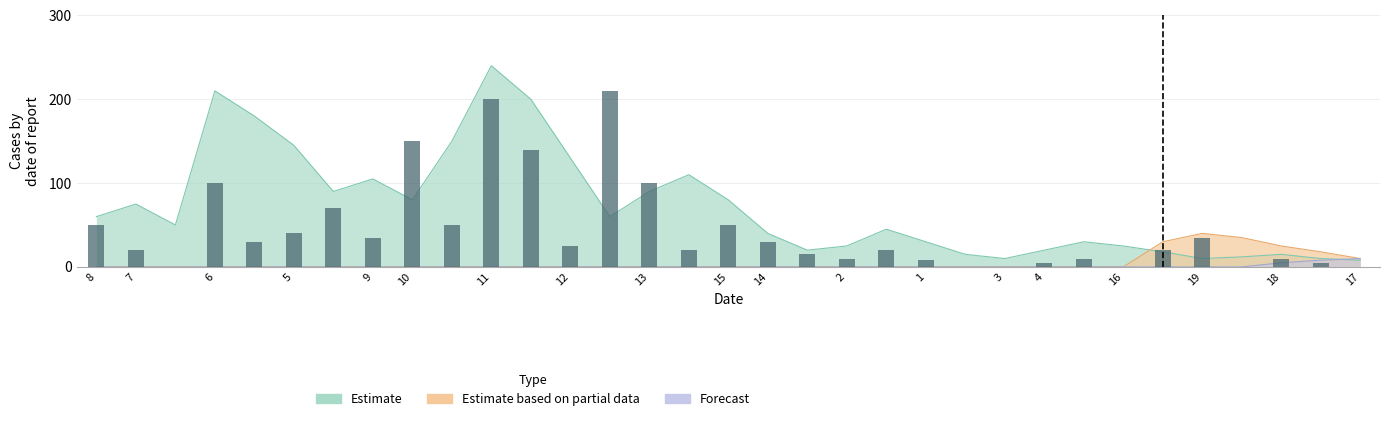

How many positive values are there?

27